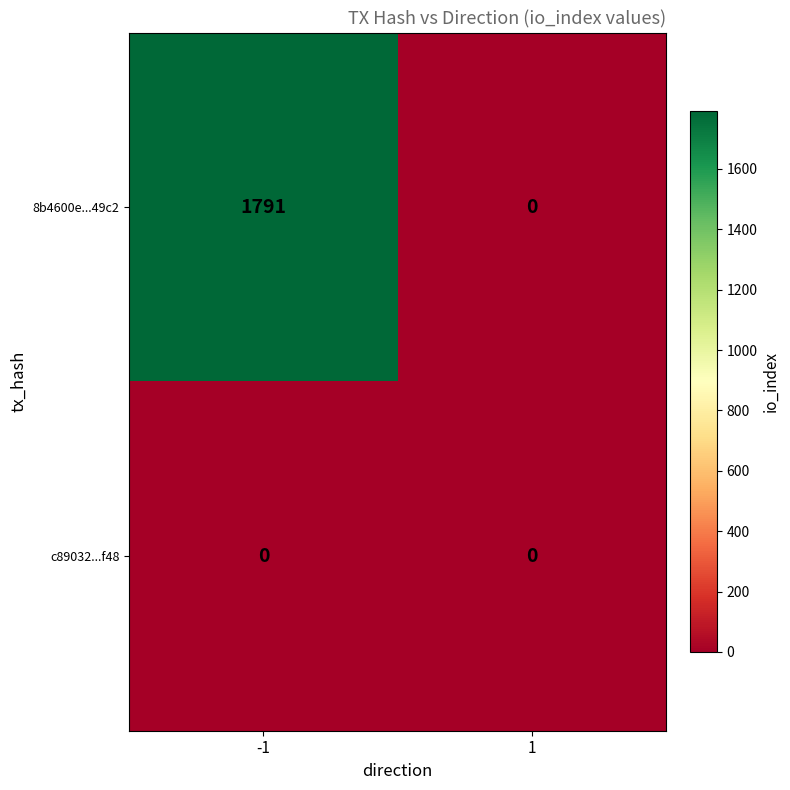

Which label corresponds to the largest value in the chart?

-1